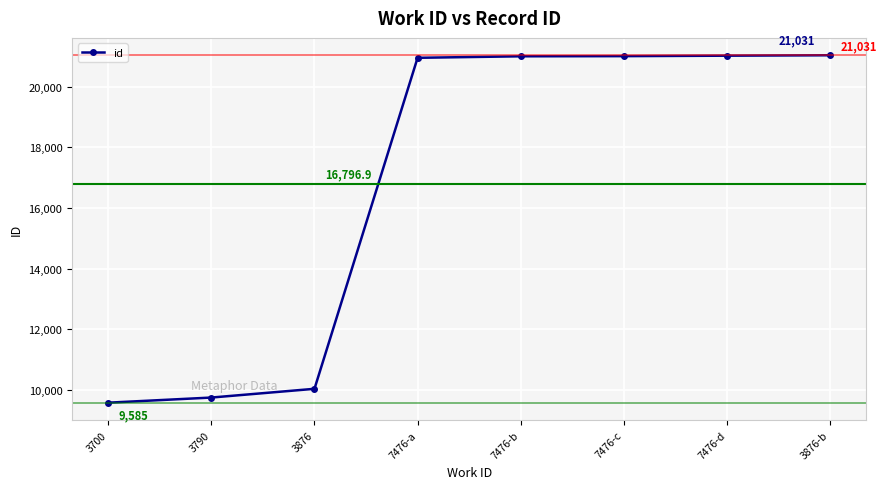

Where is the data nearest to the value 15308?

3876